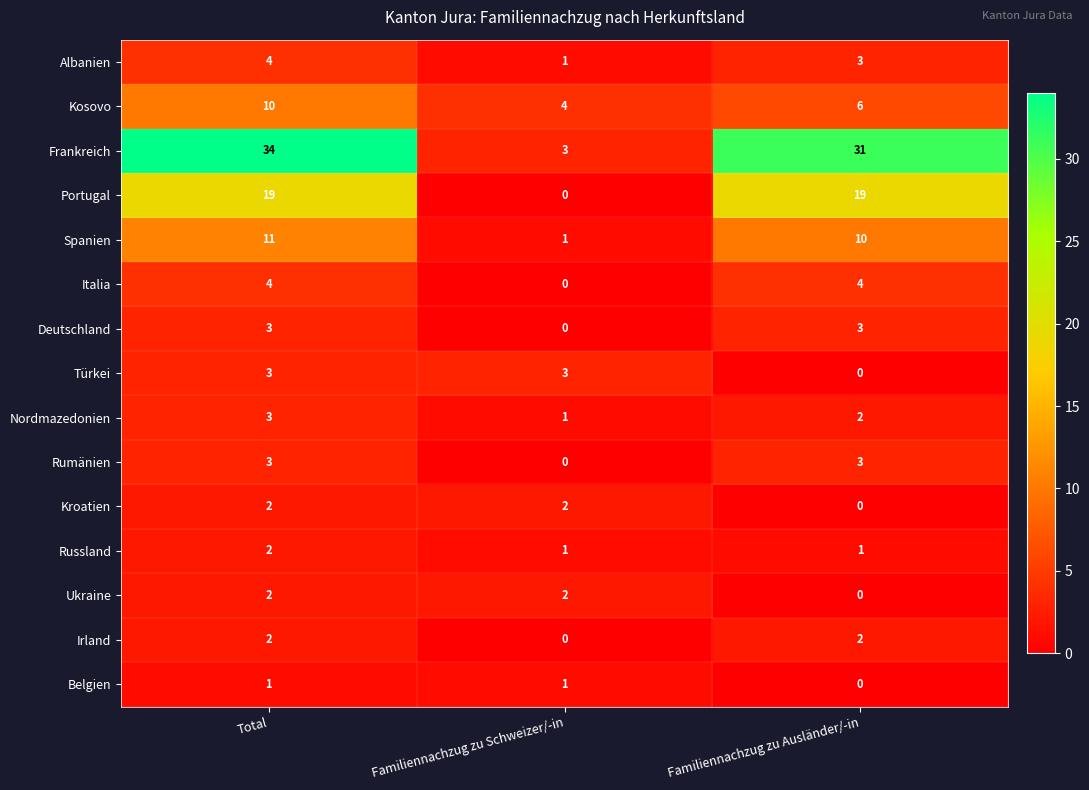

What is the spread (max minus min) of values at Familiennachzug zu Schweizer/-in?

4